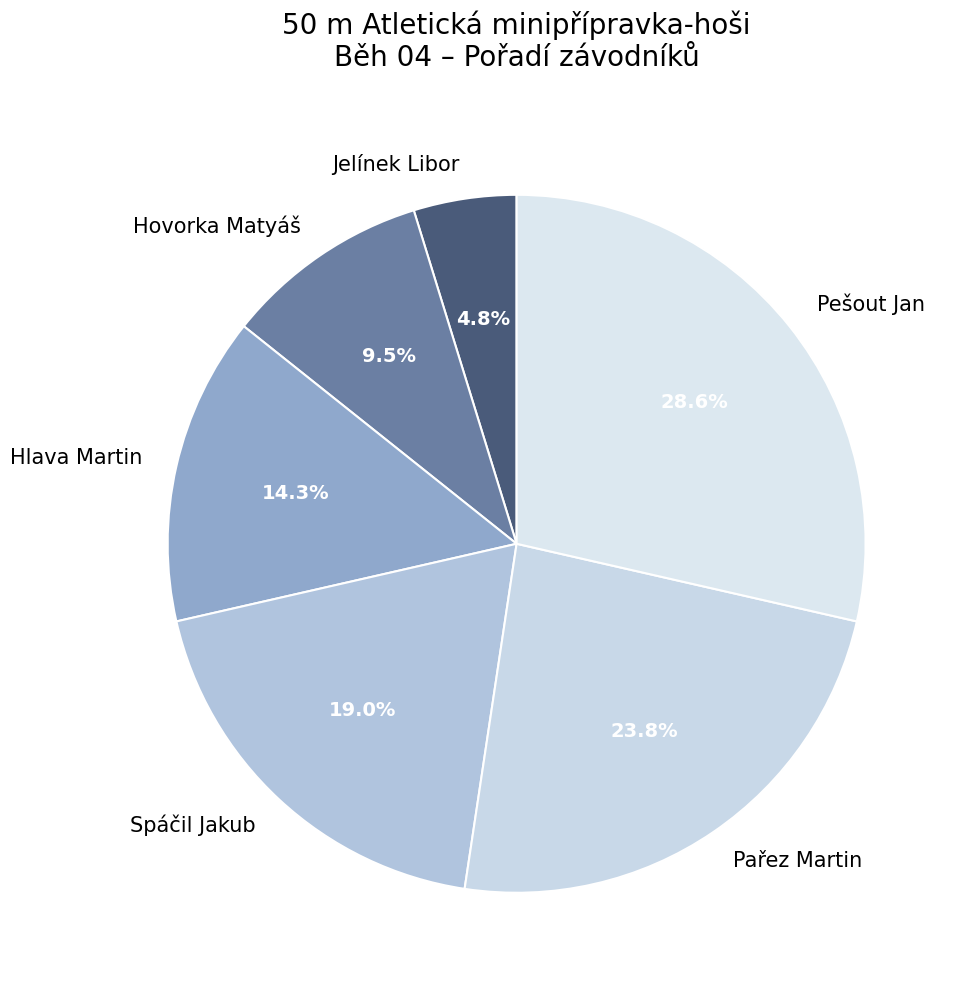

Which has a higher value, Pařez Martin or Jelínek Libor?

Pařez Martin